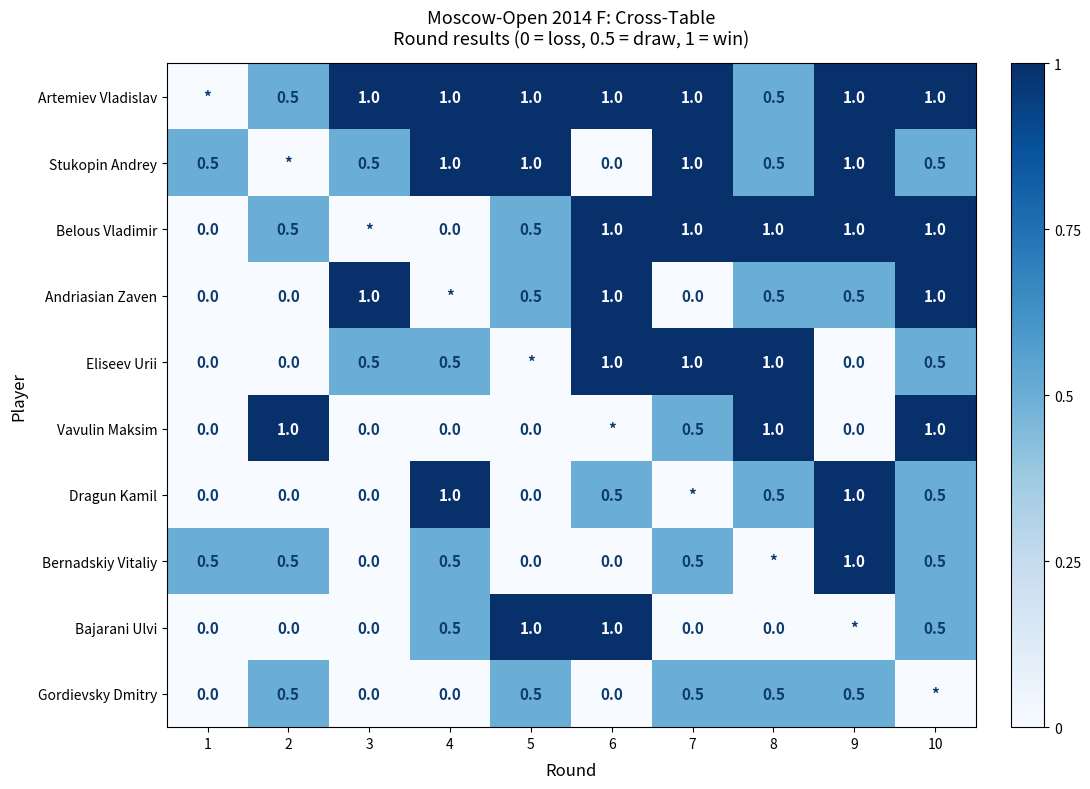

What is the difference between the Gordievsky Dmitry values at 4 and 2?

0.5